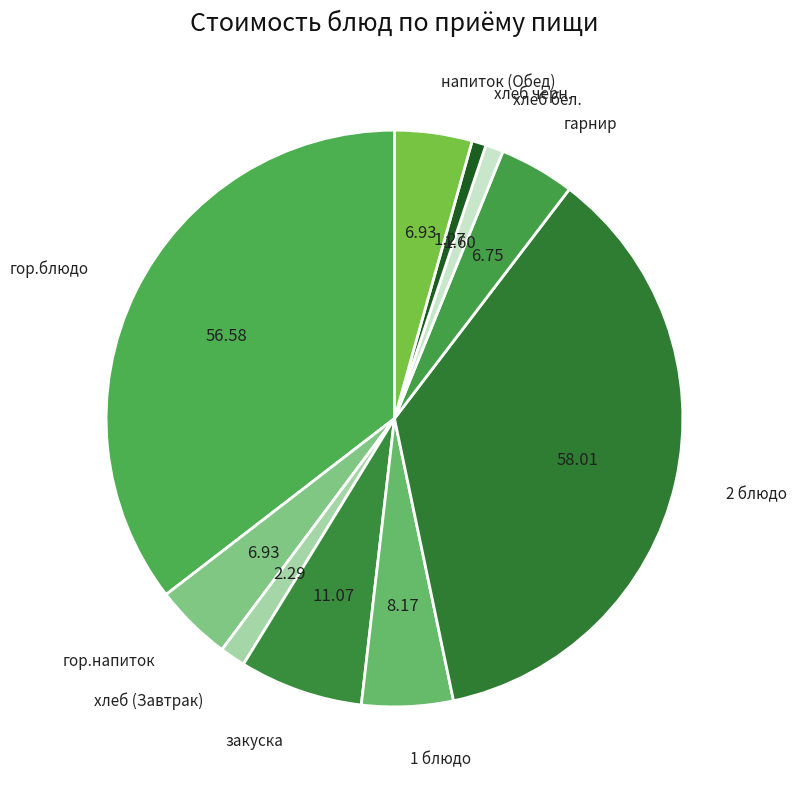

Is 1 блюдо the majority of the pie?

No